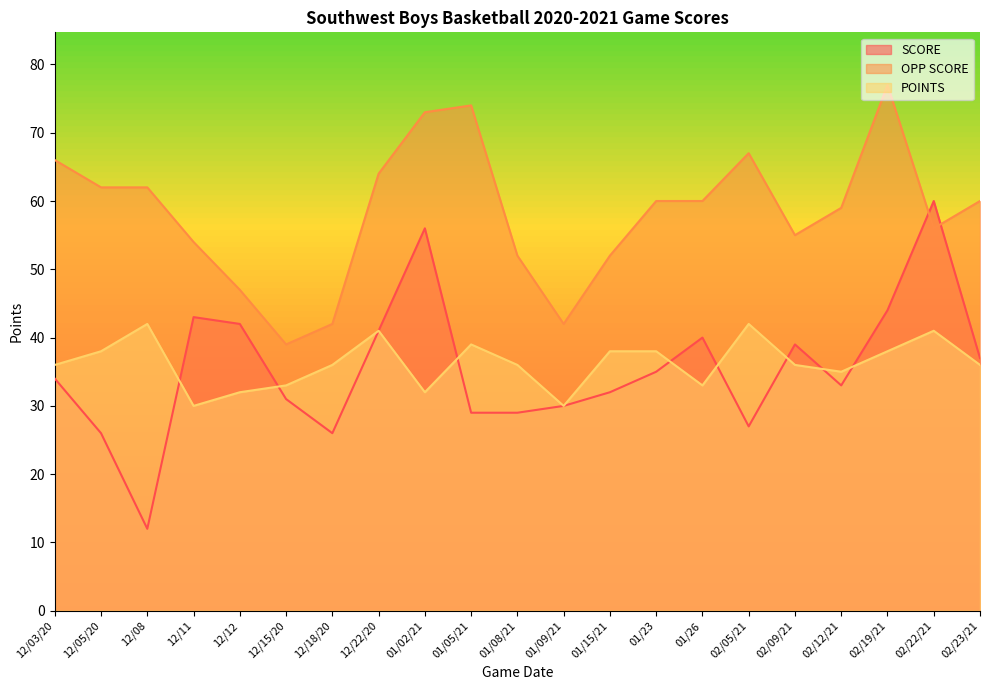

Which series changed the most between 01/08/21 and 01/09/21?

OPP SCORE